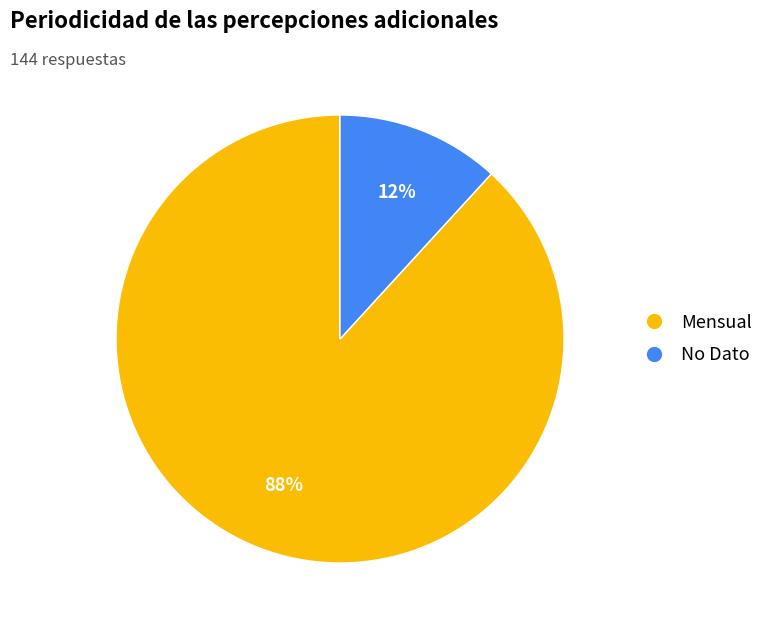

Which category accounts for the majority?

Mensual